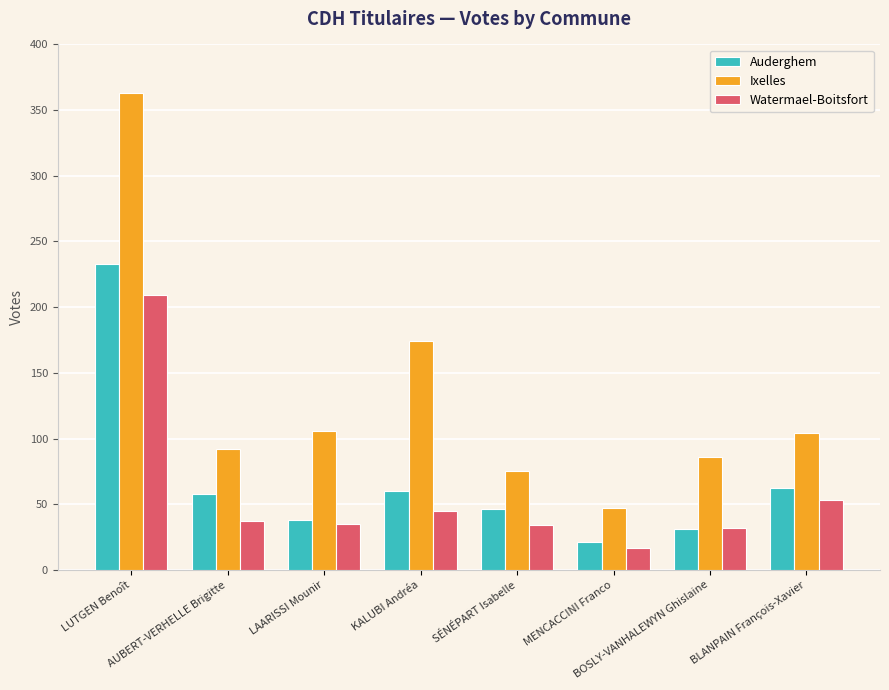

The Auderghem series shows 5 at MENCACCINI Franco. True or false?

False